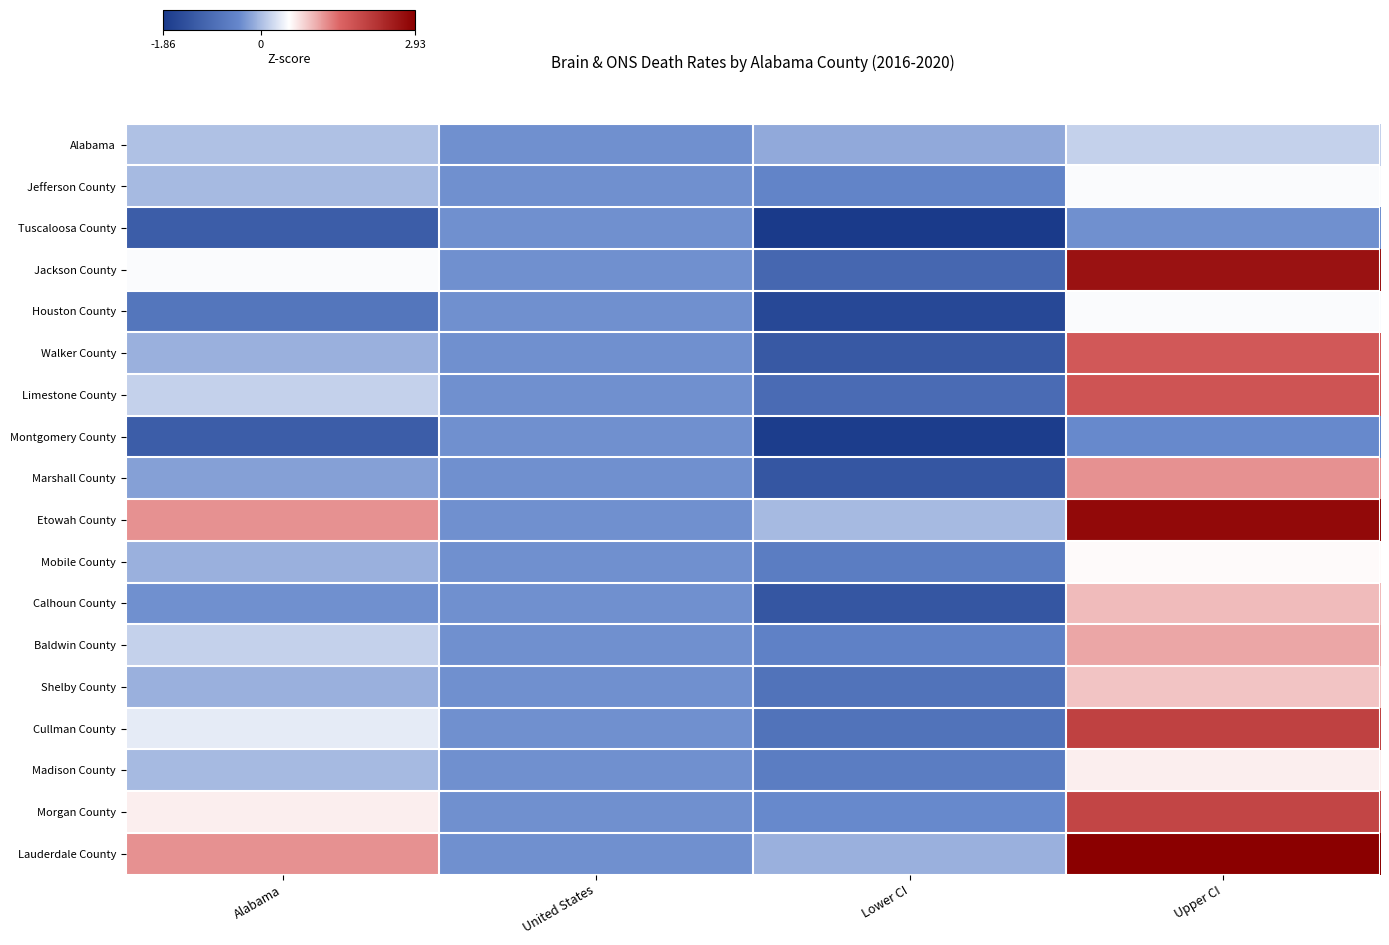

Reading left to right, extract all data points from this chart.

Alabama: Alabama=0.0	United States=-0.3	Lower CI=-0.2	Upper CI=0.2
Jefferson County: Alabama=-0.0	United States=-0.3	Lower CI=-0.5	Upper CI=0.5
Tuscaloosa County: Alabama=-1.2	United States=-0.3	Lower CI=-1.9	Upper CI=-0.3
Jackson County: Alabama=0.5	United States=-0.3	Lower CI=-1.0	Upper CI=2.7
Houston County: Alabama=-0.7	United States=-0.3	Lower CI=-1.6	Upper CI=0.5
Walker County: Alabama=-0.1	United States=-0.3	Lower CI=-1.3	Upper CI=1.7
Limestone County: Alabama=0.2	United States=-0.3	Lower CI=-0.9	Upper CI=1.8
Montgomery County: Alabama=-1.2	United States=-0.3	Lower CI=-1.8	Upper CI=-0.4
Marshall County: Alabama=-0.2	United States=-0.3	Lower CI=-1.3	Upper CI=1.2
Etowah County: Alabama=1.2	United States=-0.3	Lower CI=-0.0	Upper CI=2.8
Mobile County: Alabama=-0.1	United States=-0.3	Lower CI=-0.6	Upper CI=0.6
Calhoun County: Alabama=-0.3	United States=-0.3	Lower CI=-1.3	Upper CI=1.0
Baldwin County: Alabama=0.2	United States=-0.3	Lower CI=-0.5	Upper CI=1.1
Shelby County: Alabama=-0.1	United States=-0.3	Lower CI=-0.8	Upper CI=0.9
Cullman County: Alabama=0.4	United States=-0.3	Lower CI=-0.8	Upper CI=2.0
Madison County: Alabama=-0.0	United States=-0.3	Lower CI=-0.6	Upper CI=0.6
Morgan County: Alabama=0.6	United States=-0.3	Lower CI=-0.4	Upper CI=1.9
Lauderdale County: Alabama=1.2	United States=-0.3	Lower CI=-0.1	Upper CI=2.9